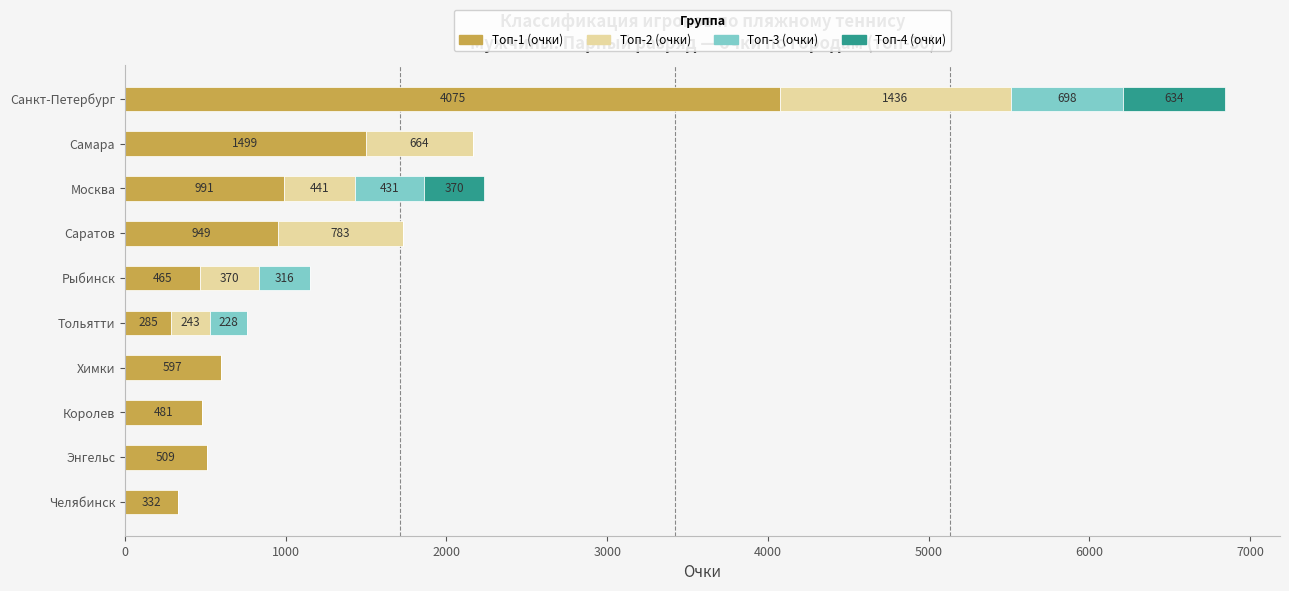

True or false: Топ-1 (очки) has a value of 285 at Тольятти.

True